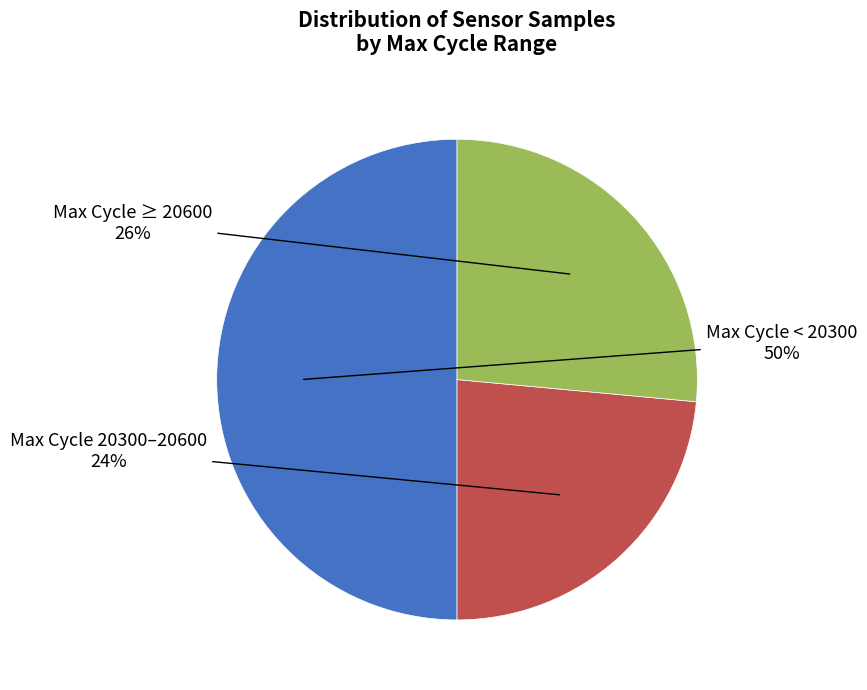

To the nearest percent, what is the difference between the largest and smallest slice percentages?

26%